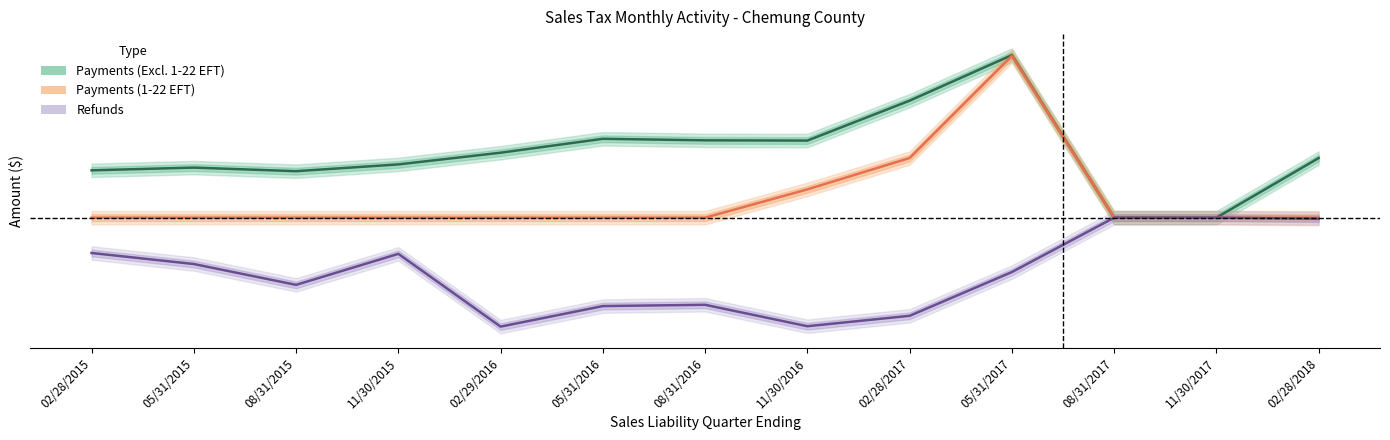

Reading left to right, list all the values displayed in this chart.

Payments (Excl. 1-22 EFT): 4.2	4.5	4.1	4.7	5.8	7.0	6.9	6.9	10.4	14.5	0.0	0.0	5.3
Payments (1-22 EFT): 0.0	0.0	0.0	0.0	0.0	0.0	0.0	2.5	5.3	14.4	0.0	0.0	0.0
Refunds: -3.1	-4.1	-6.0	-3.2	-9.7	-7.9	-7.8	-9.7	-8.7	-4.8	0.0	0.0	-0.1